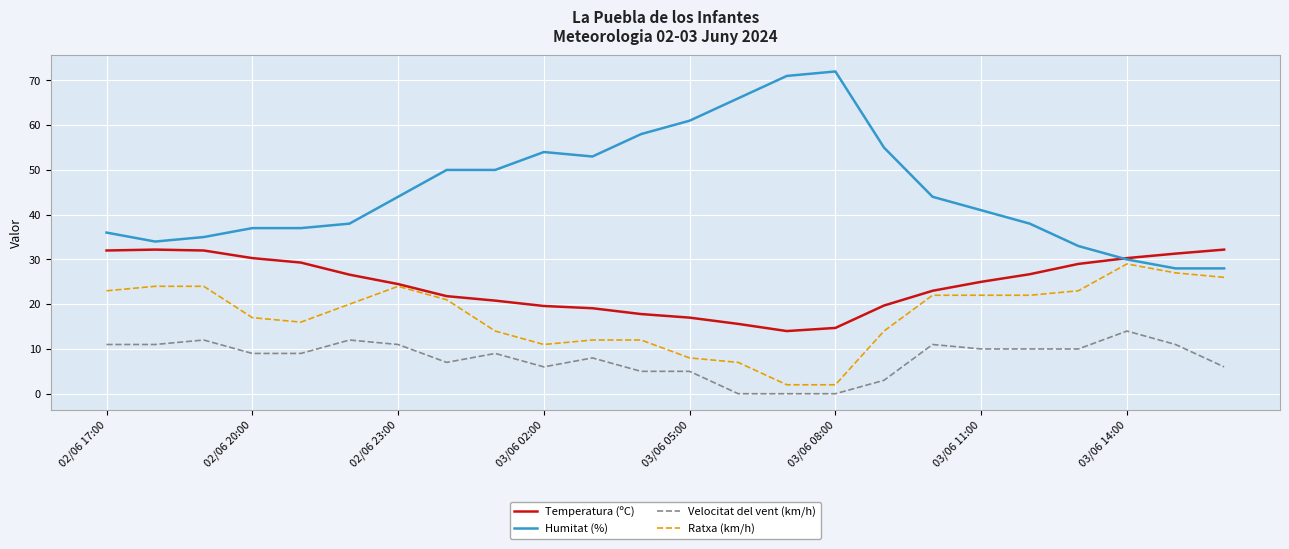

What is the average value of the Ratxa (km/h) series?

17.6